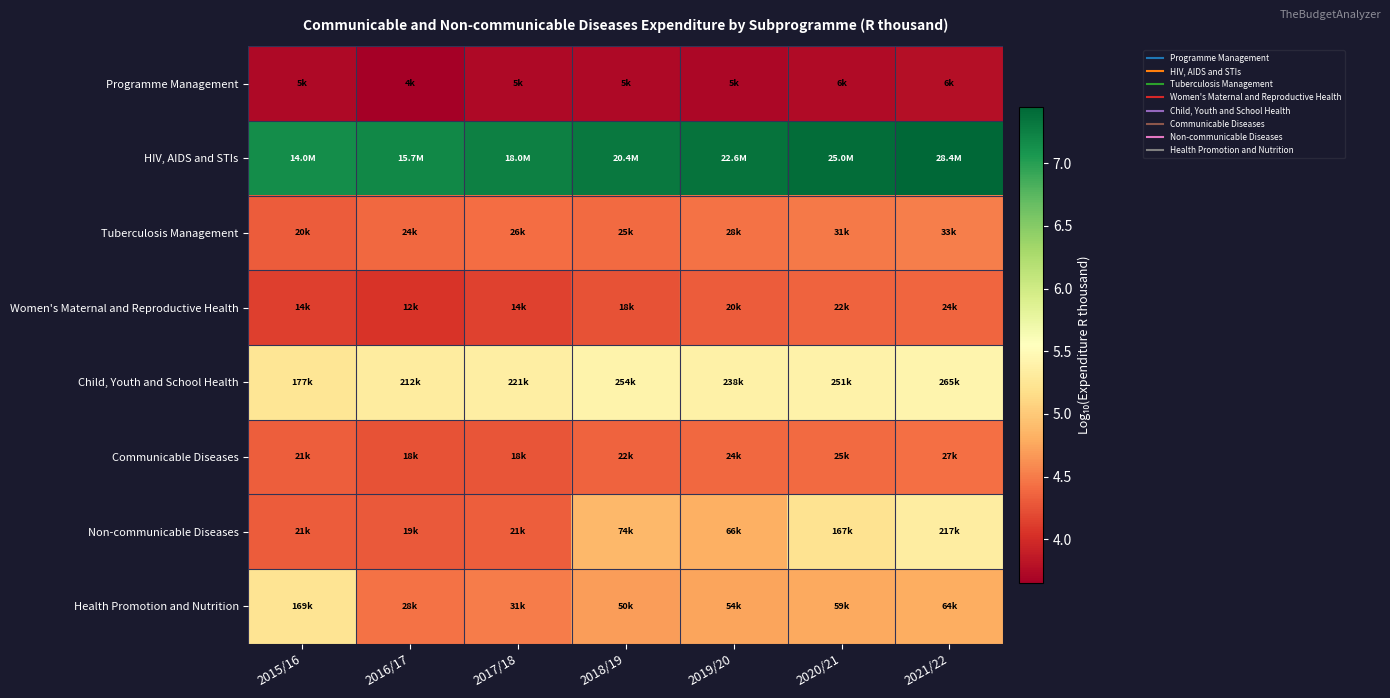

Between 2015/16 and 2021/22, which is larger?

2021/22